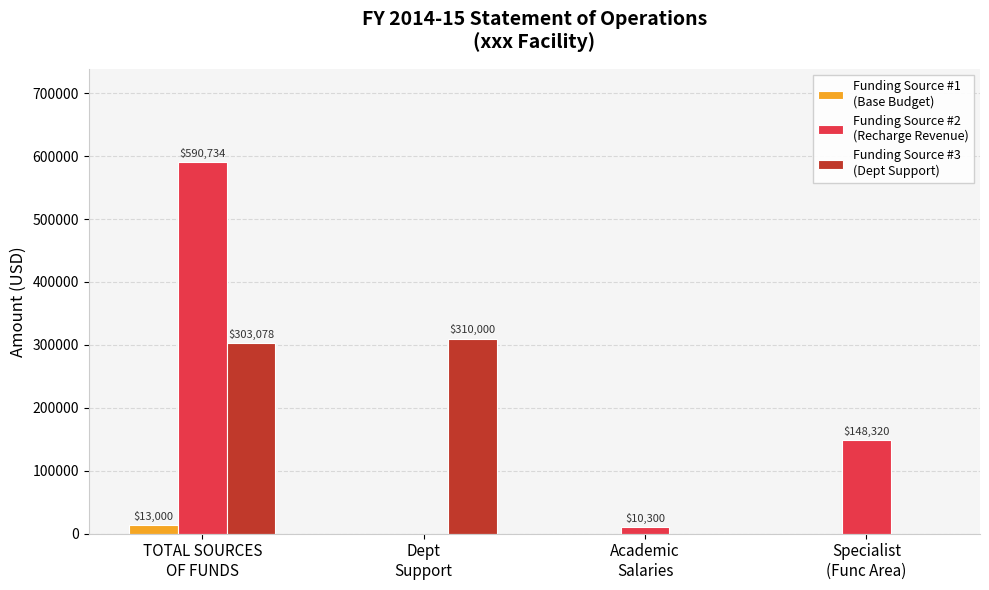

What is the greatest value displayed?

590734